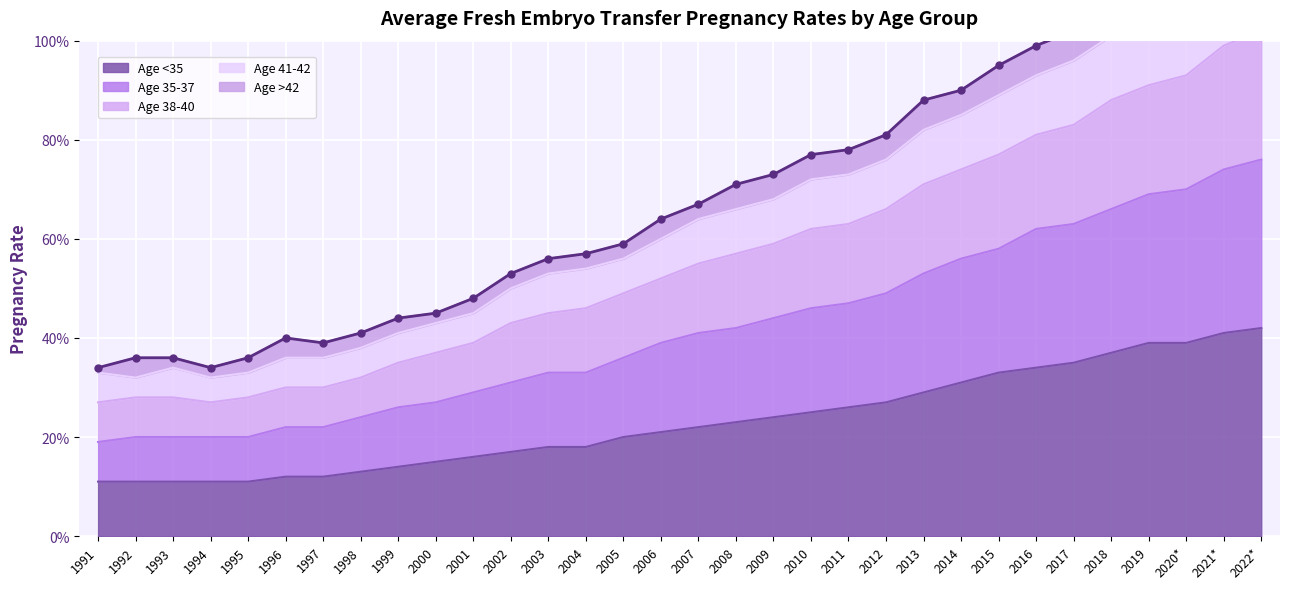

True or false: Age 41-42 has more than 2 points higher than both neighbors.

False